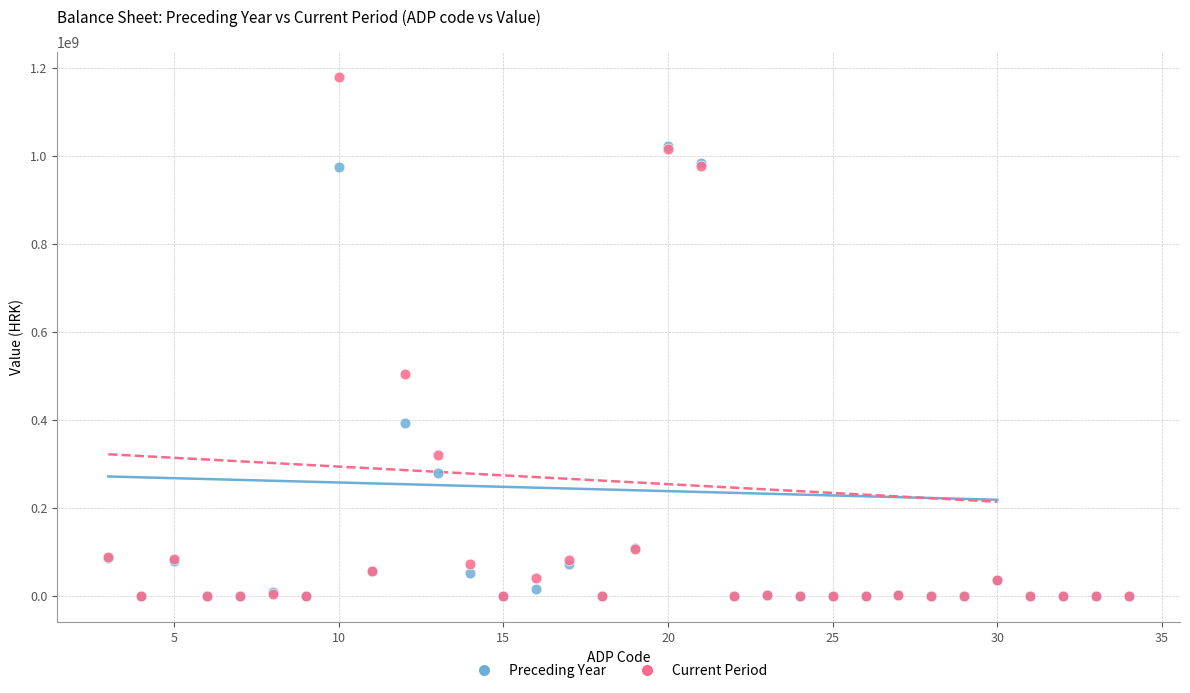

Across all series, what Y value is closest to 588774737?

502577507